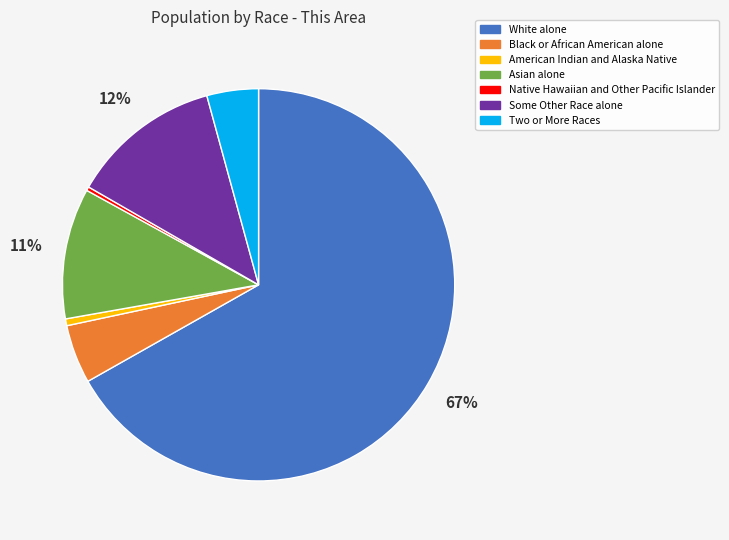

What is the largest slice in the pie chart?

White alone